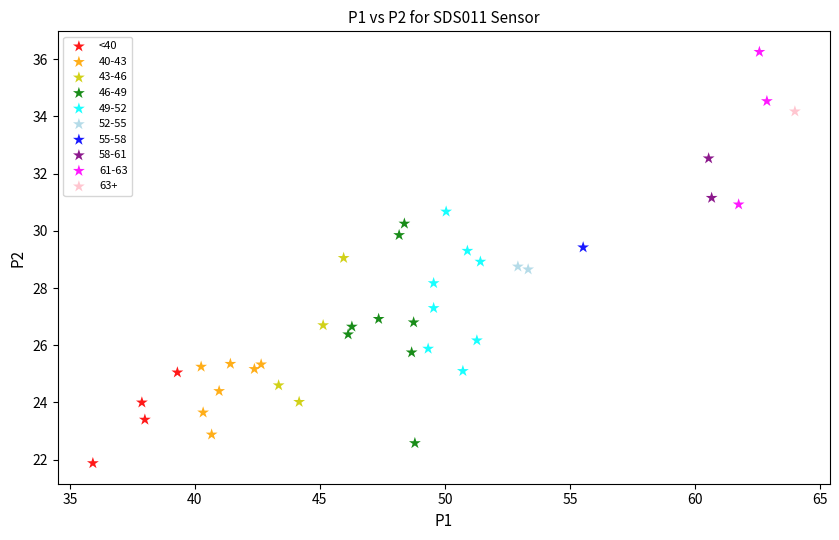

What are all the series names shown in the legend?

<40, 40-43, 43-46, 46-49, 49-52, 52-55, 55-58, 58-61, 61-63, 63+